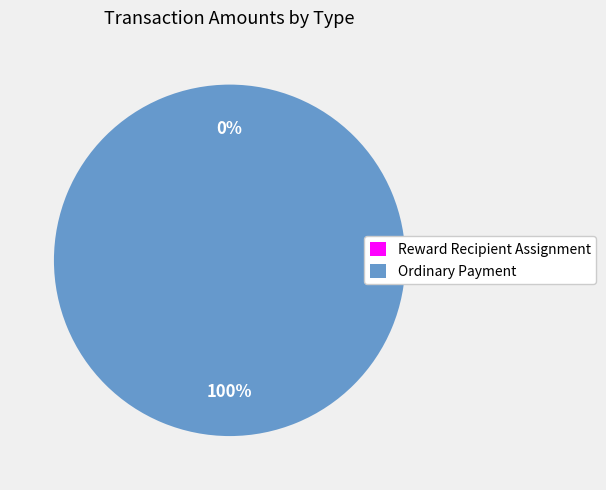

To the nearest percent, what percentage of the pie is Ordinary Payment?

100%